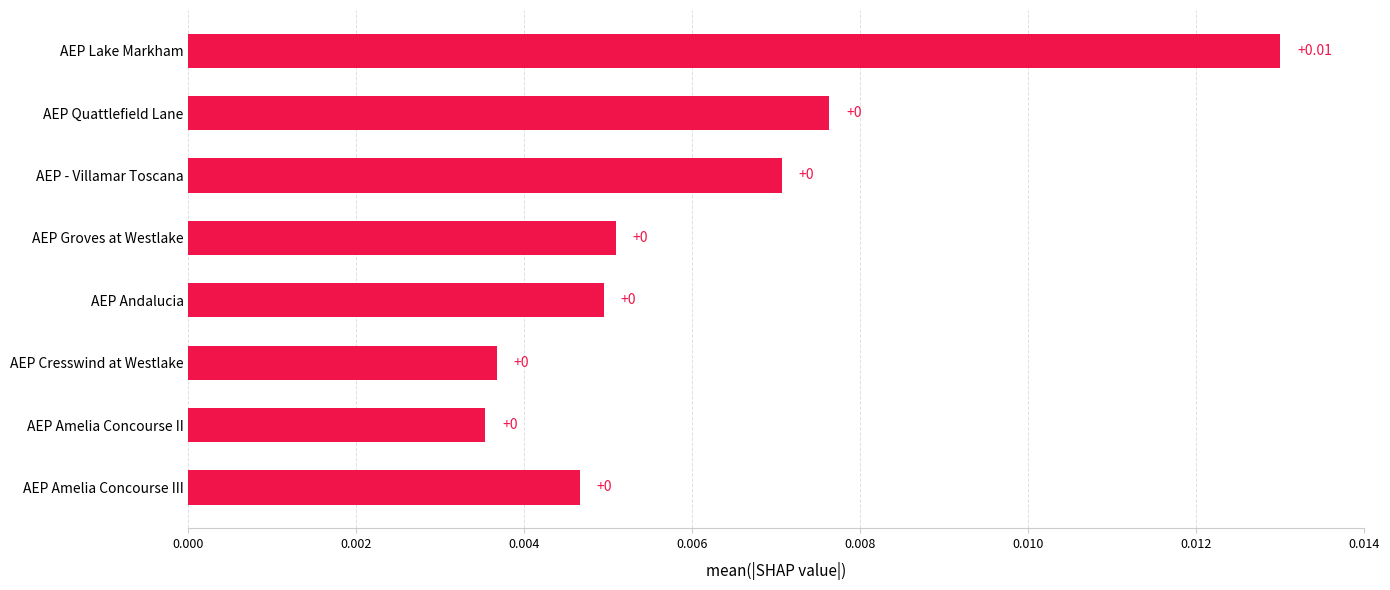

The chart shows a value of 0.0 at AEP Groves at Westlake. True or false?

True